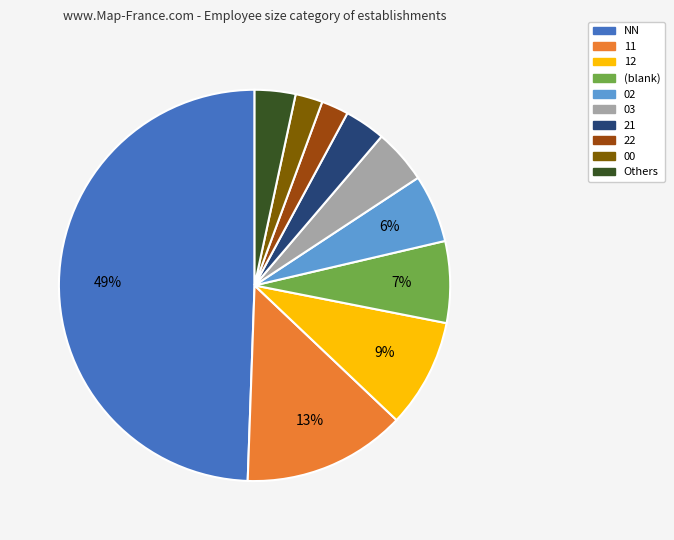

To the nearest percent, what is the average slice percentage?

10%